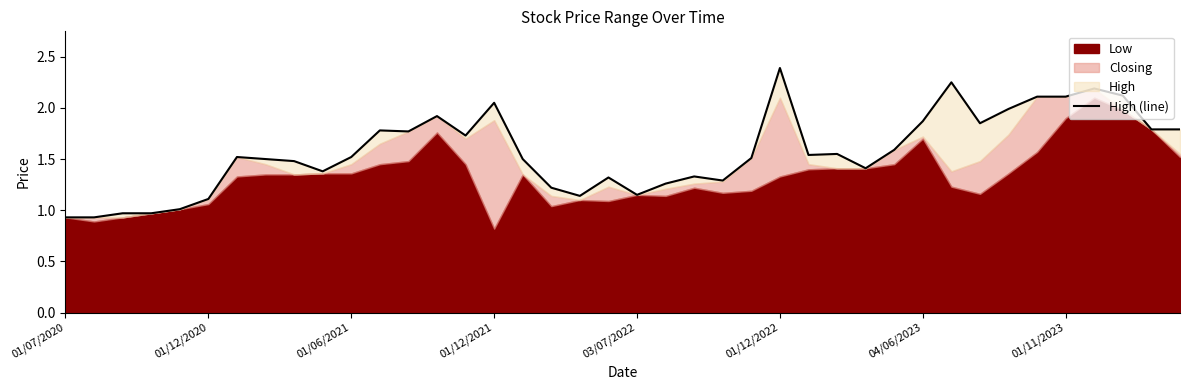

How many data points are above 1?

36